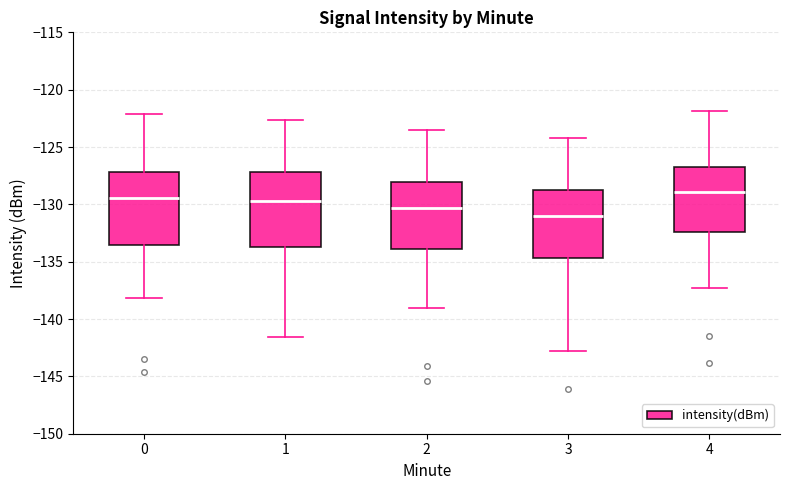

Where is the lower edge of the box at x = 0 on the y-axis? The values are not printed on the chart, so give them approximately, as read against the axis.

-133.5